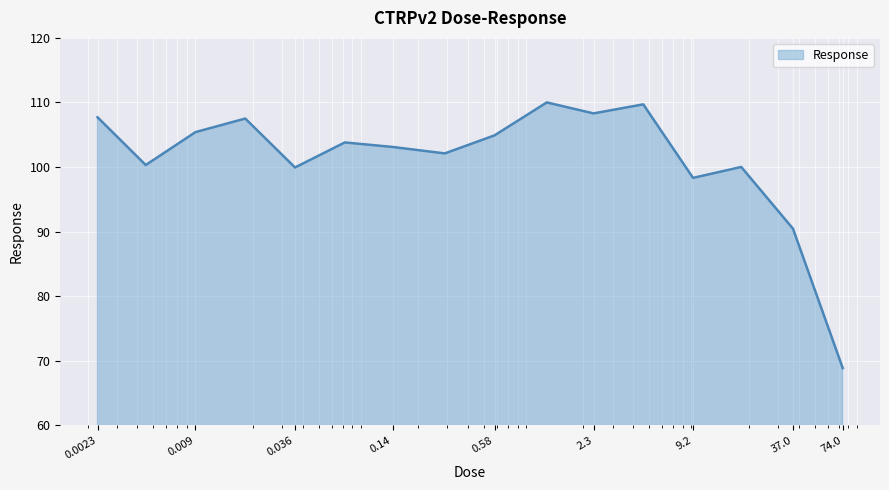

How many distinct data groups are displayed?

1